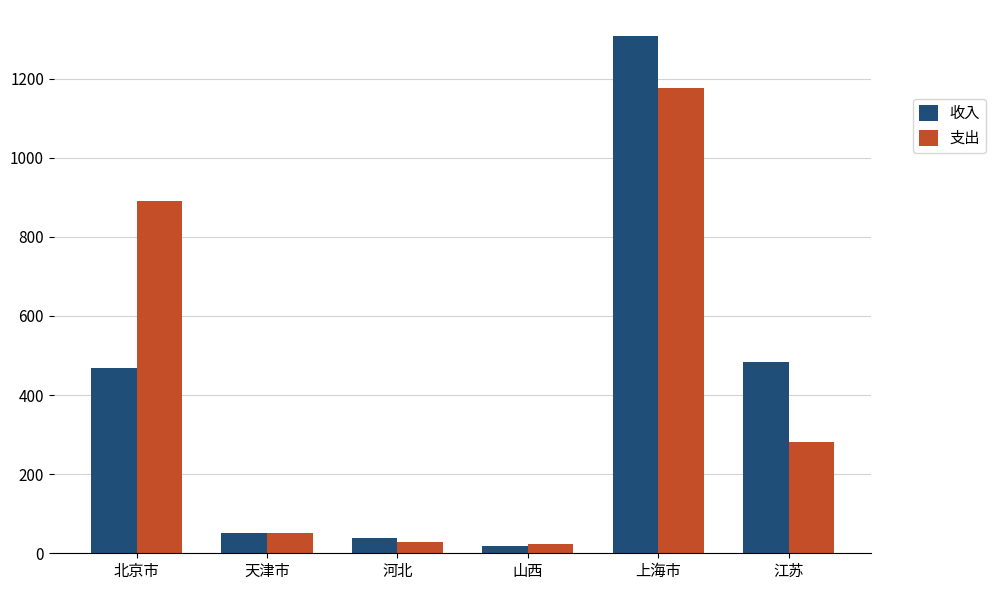

Reading right to left, what are all the values shown in this chart?

收入: 江苏=484.2	上海市=1308.2	山西=18.2	河北=37.5	天津市=51.2	北京市=468.1
支出: 江苏=280.9	上海市=1177.0	山西=22.4	河北=29.6	天津市=50.6	北京市=891.4